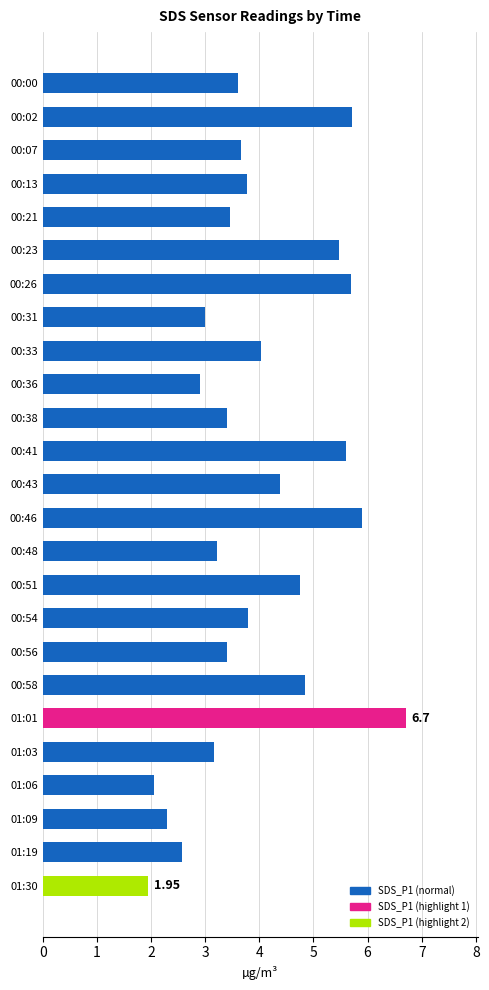

How many series are shown in this chart?

1